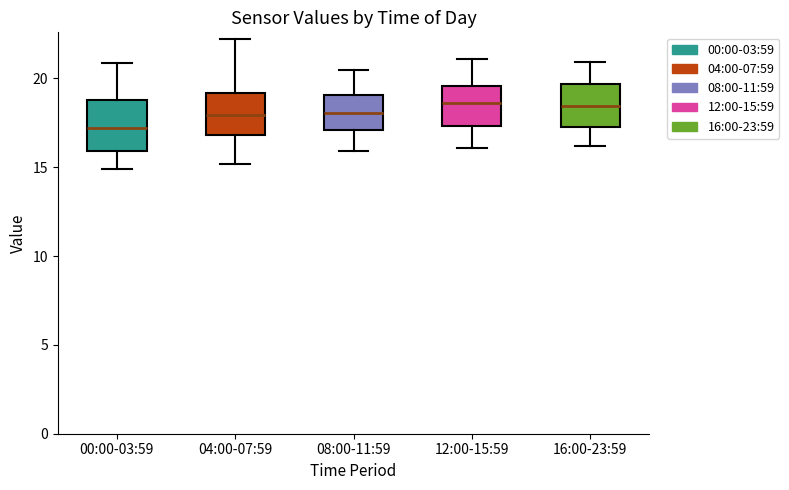

Reading left to right, transcribe this box plot: for each box, give where its median line is, the range the box spans, and where its two whiskers end, as read against the y-axis. The values are not printed on the chart, so give them approximately, as read against the axis.

00:00-03:59: median 17.0, box 16.0 to 19.0, whiskers 15.0 to 21.0
04:00-07:59: median 18.0, box 17.0 to 19.0, whiskers 15.0 to 22.0
08:00-11:59: median 18.0, box 17.0 to 19.0, whiskers 16.0 to 20.5
12:00-15:59: median 18.5, box 17.5 to 19.5, whiskers 16.0 to 21.0
16:00-23:59: median 18.5, box 17.5 to 19.5, whiskers 16.0 to 21.0